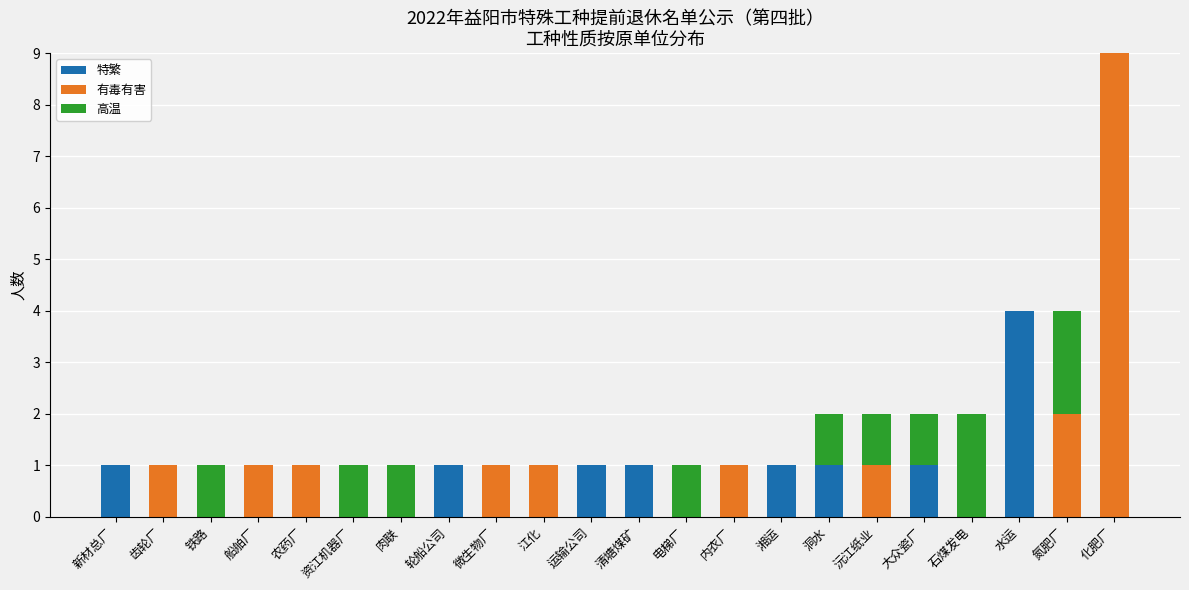

Is it true that 特繁 equals 0 at 石煤发电?

True